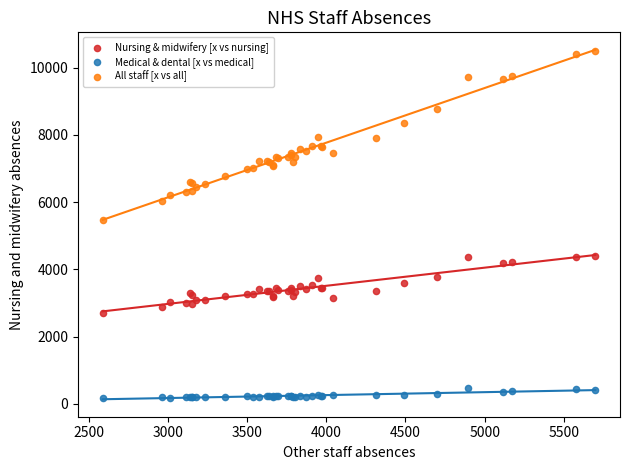

Which series contains the highest Y value?

All staff [x vs all]